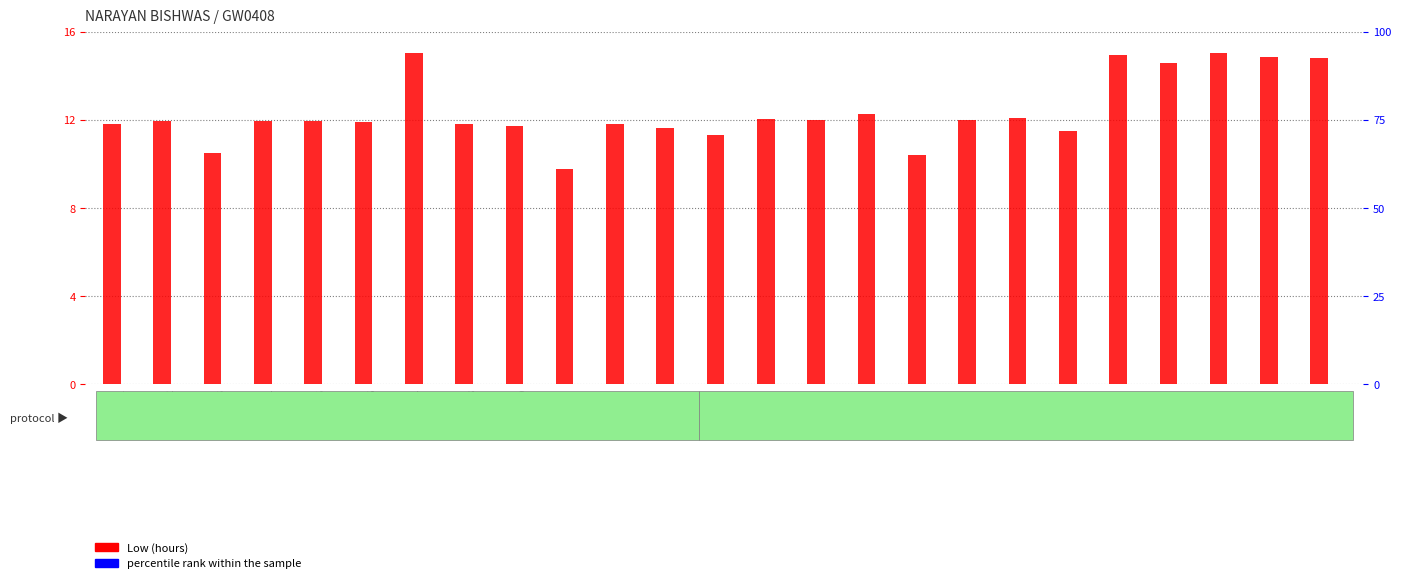

Which series has the largest range (max minus min)?

Low (hours)